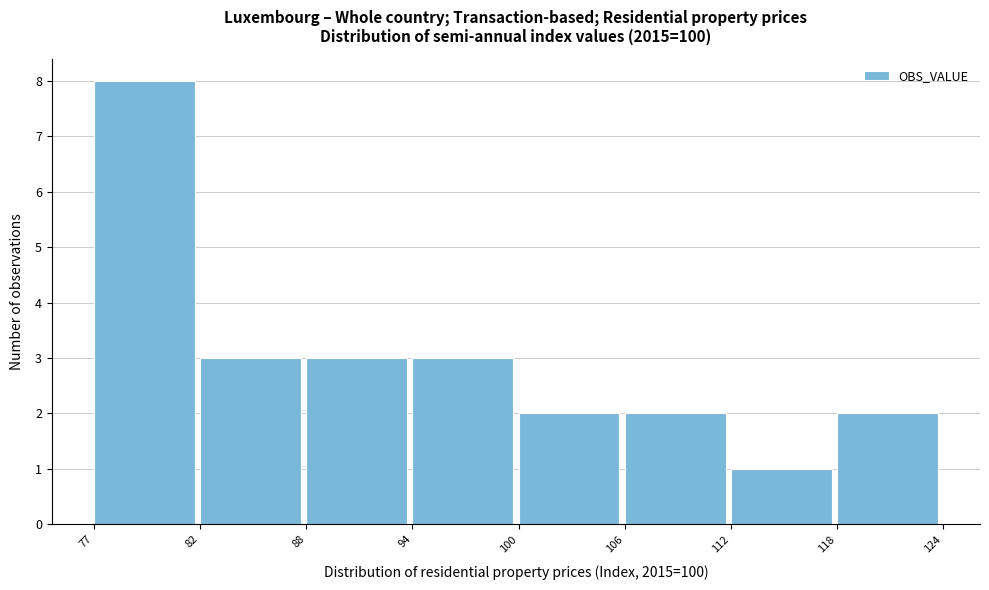

How tall is the bar that spans 82 to 88 on the x-axis? The values are not printed on the chart, so give them approximately, as read against the axis.

3